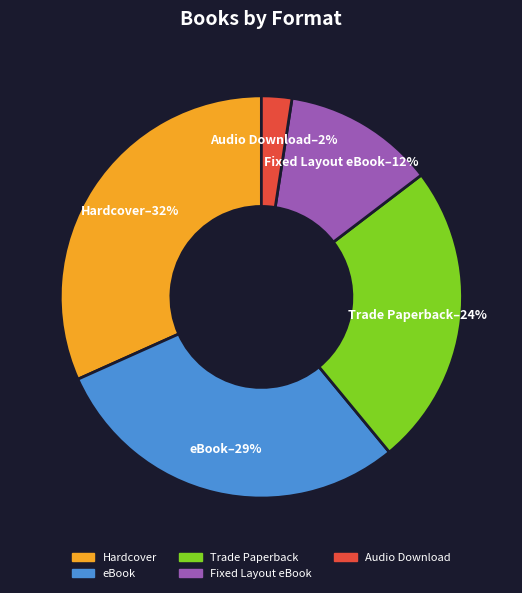

Is there any slice that represents more than half of the pie?

No